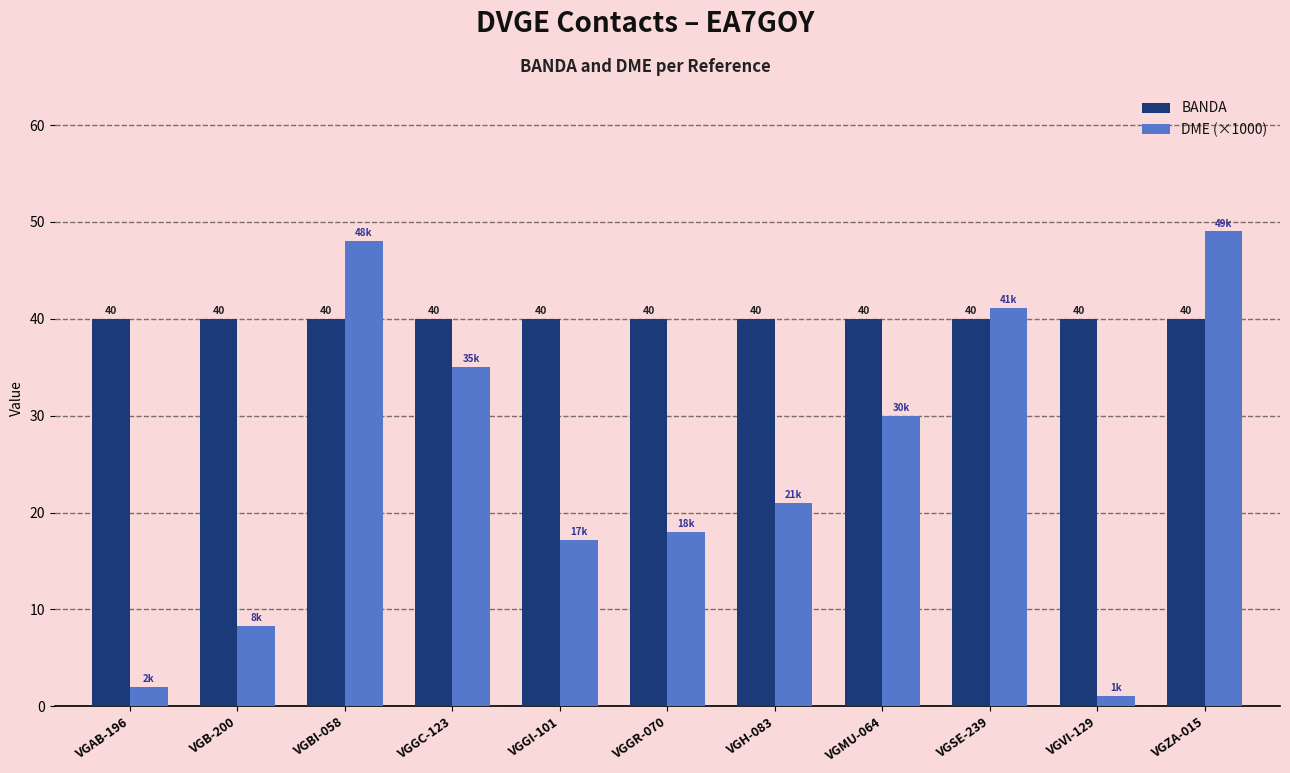

Which series has the widest spread of values?

DME (×1000)